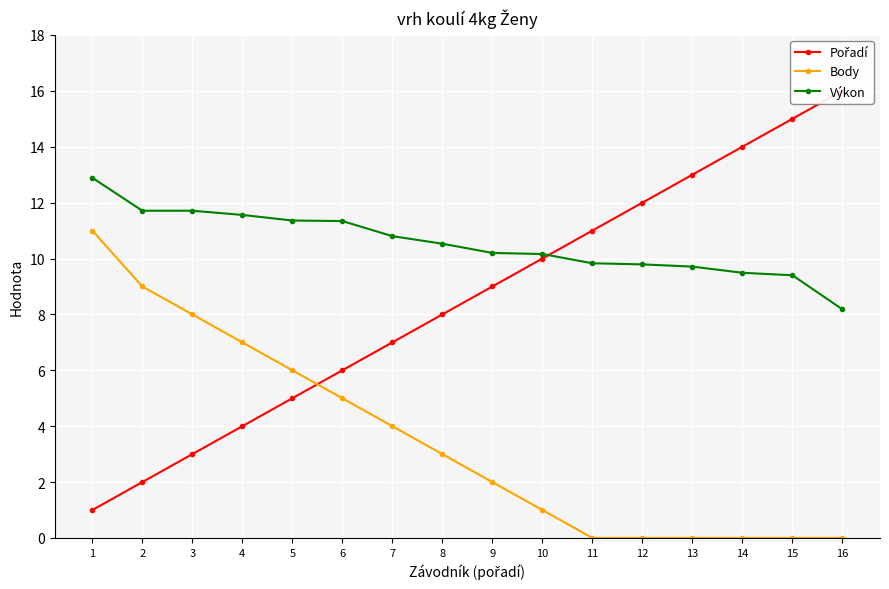

Which series has the largest range (max minus min)?

Pořadí